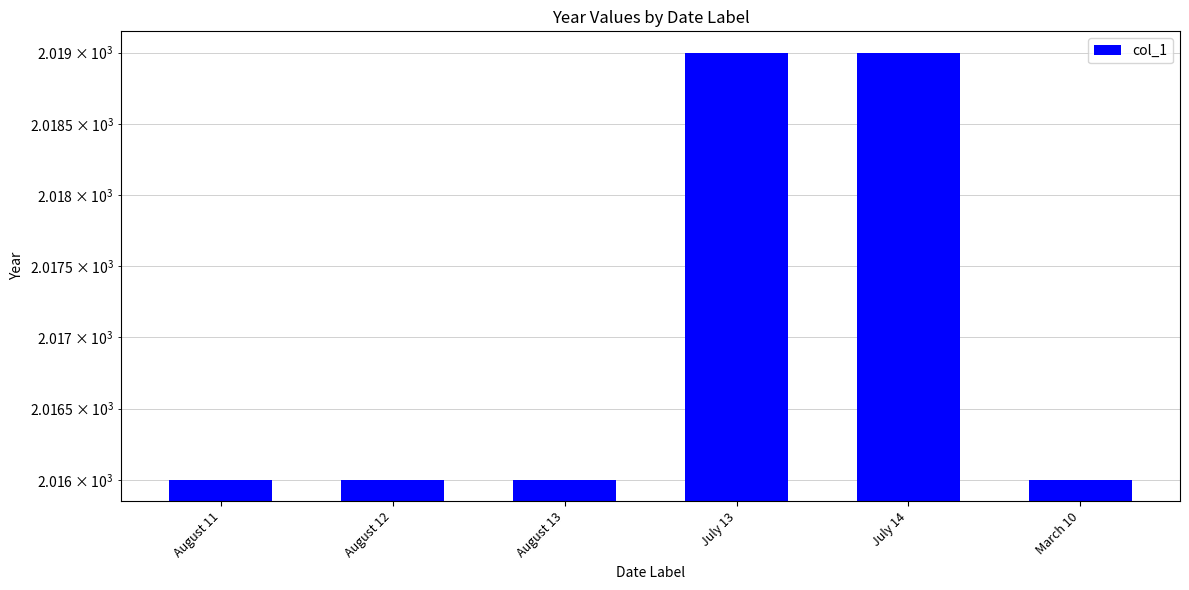

What position from the right is August 12?

5